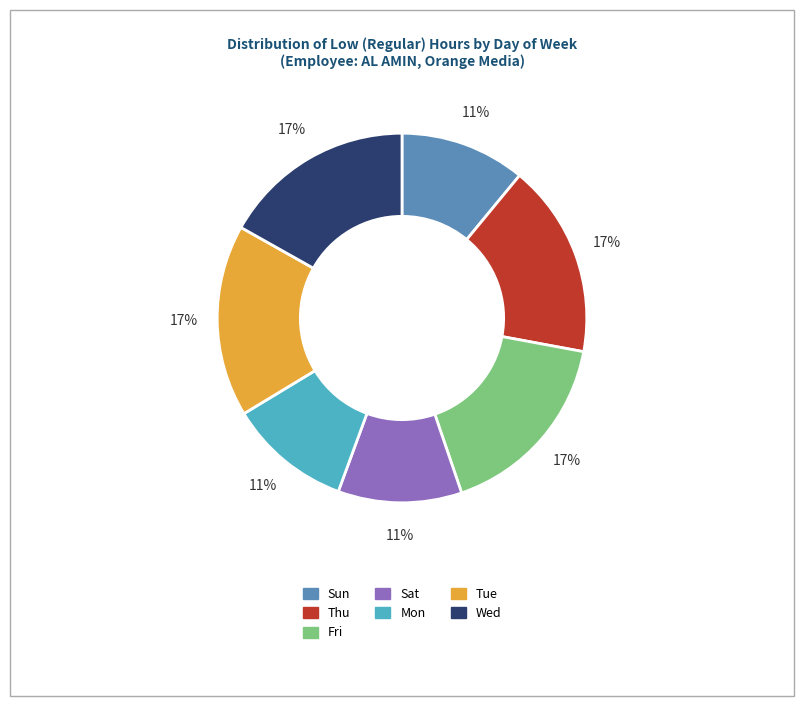

What percentage is the Fri slice, to the nearest percent?

17%